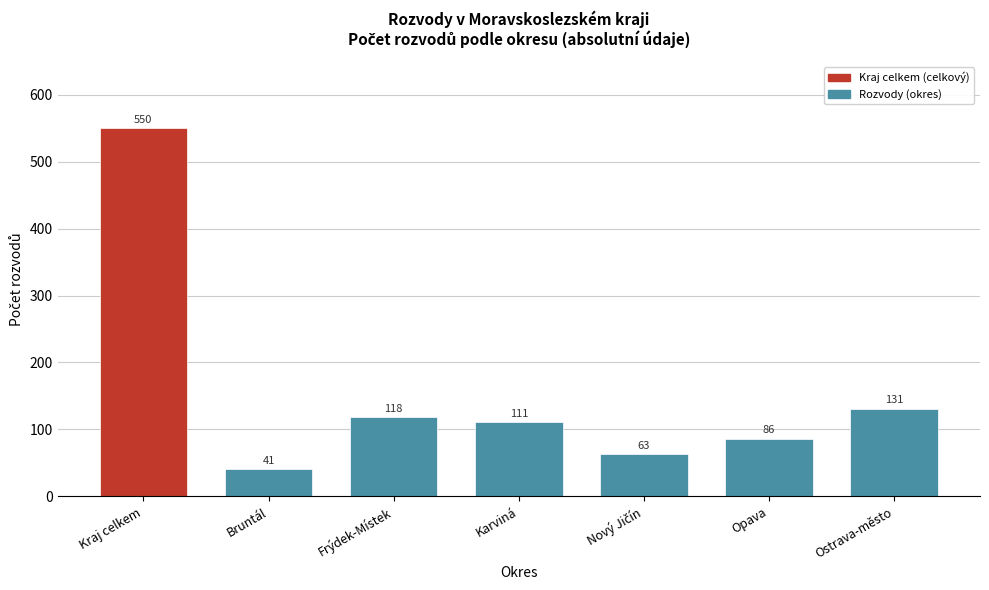

Reading left to right, transcribe all the data shown in this chart.

550	41	118	111	63	86	131